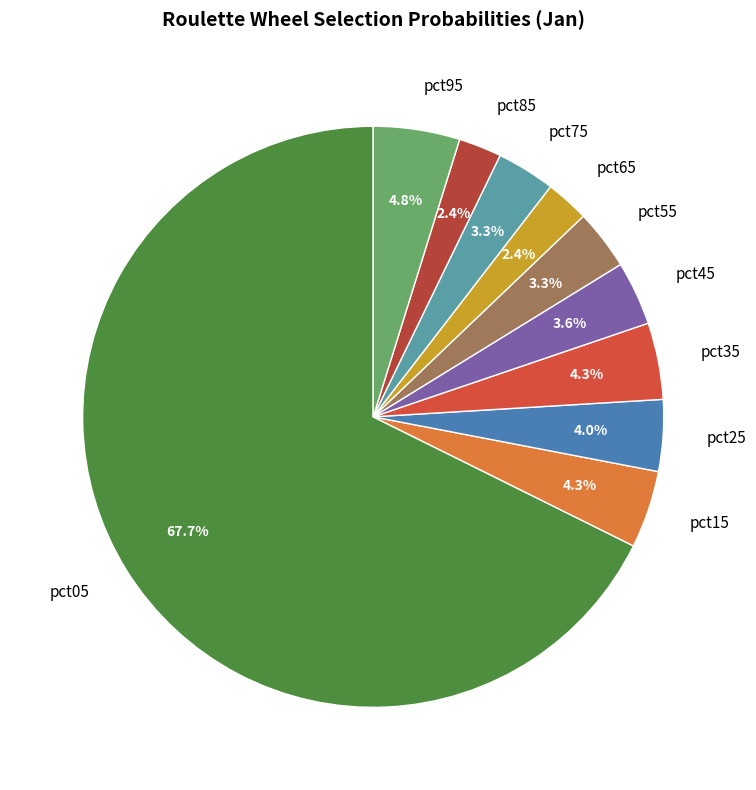

Which category has the biggest portion of the pie?

pct05